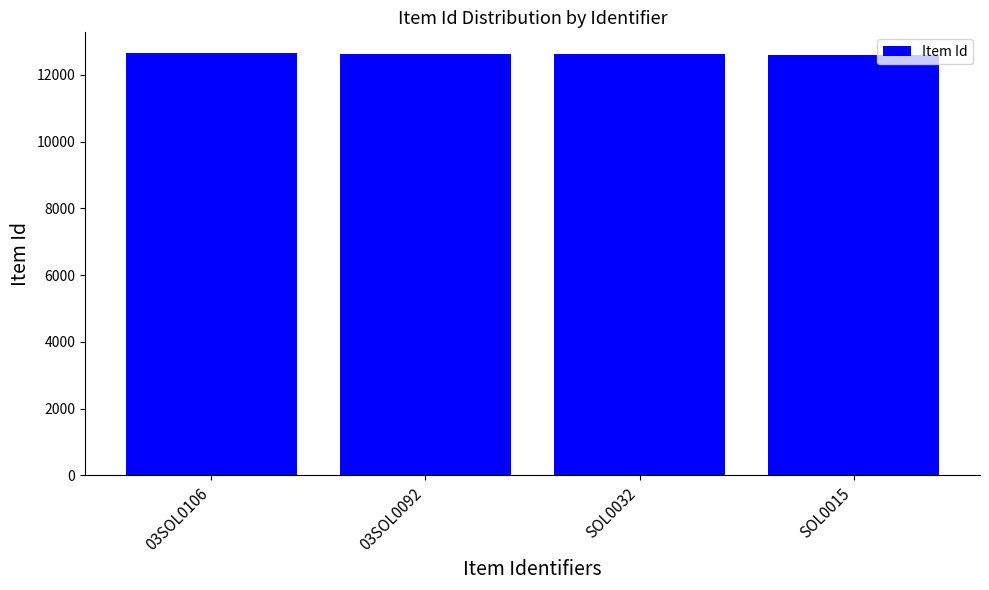

What is the label of the 3rd bar from the left?

SOL0032